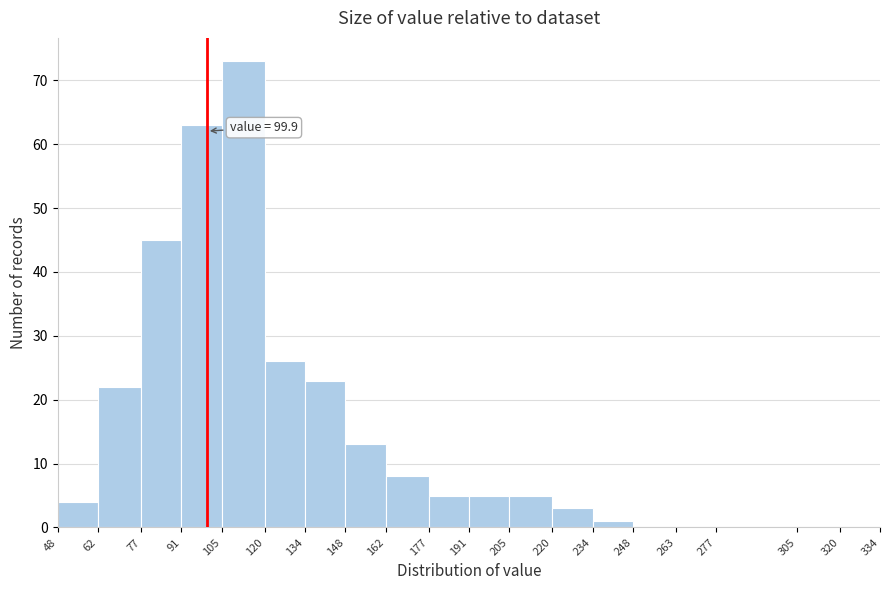

Over which range of the x-axis is the bar tallest?

105 to 120